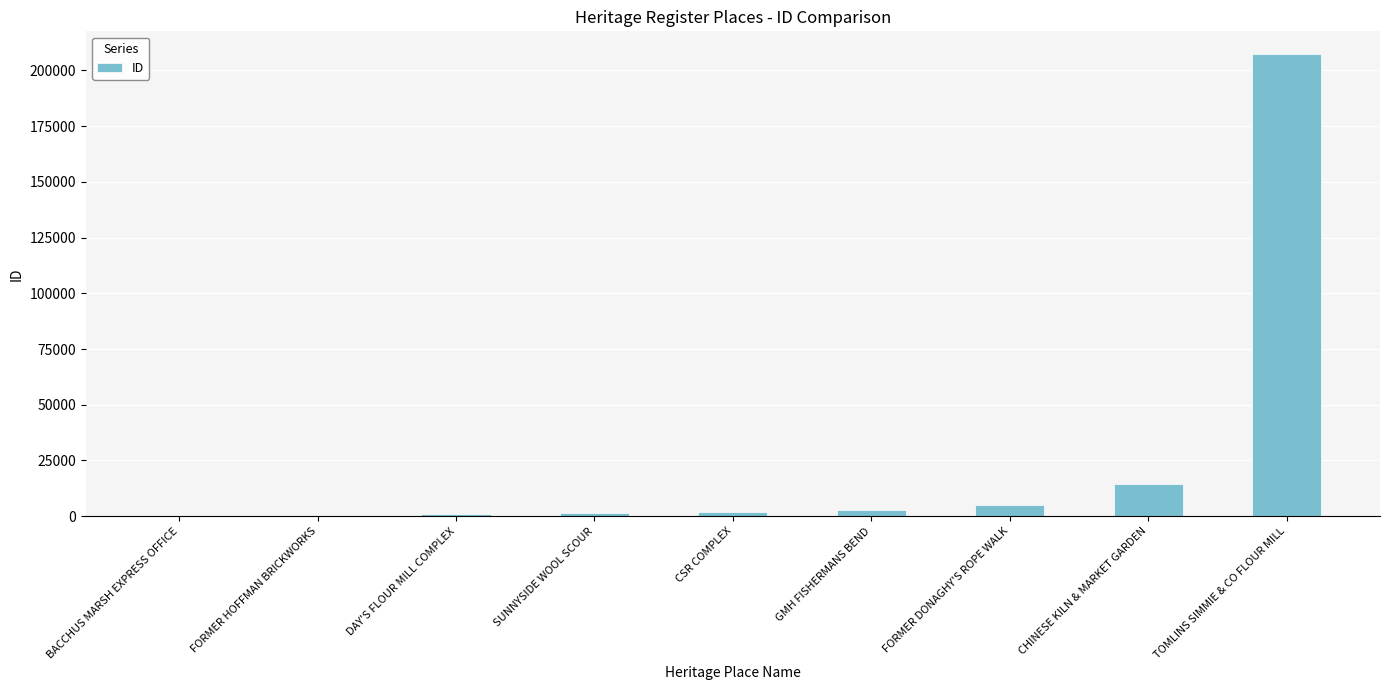

Which label corresponds to the largest value in the chart?

TOMLINS SIMMIE & CO FLOUR MILL